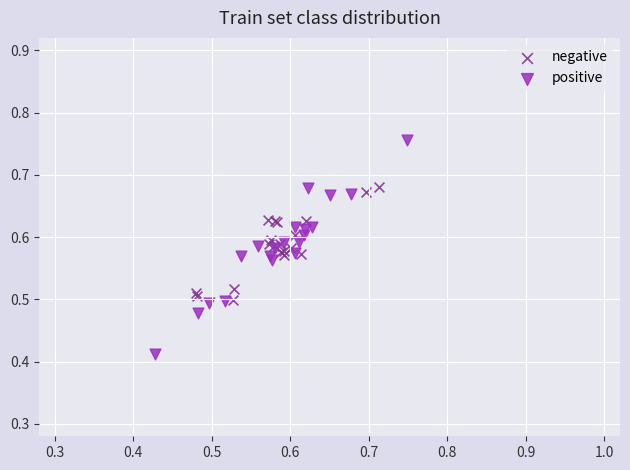

What are all the series names shown in the legend?

negative, positive